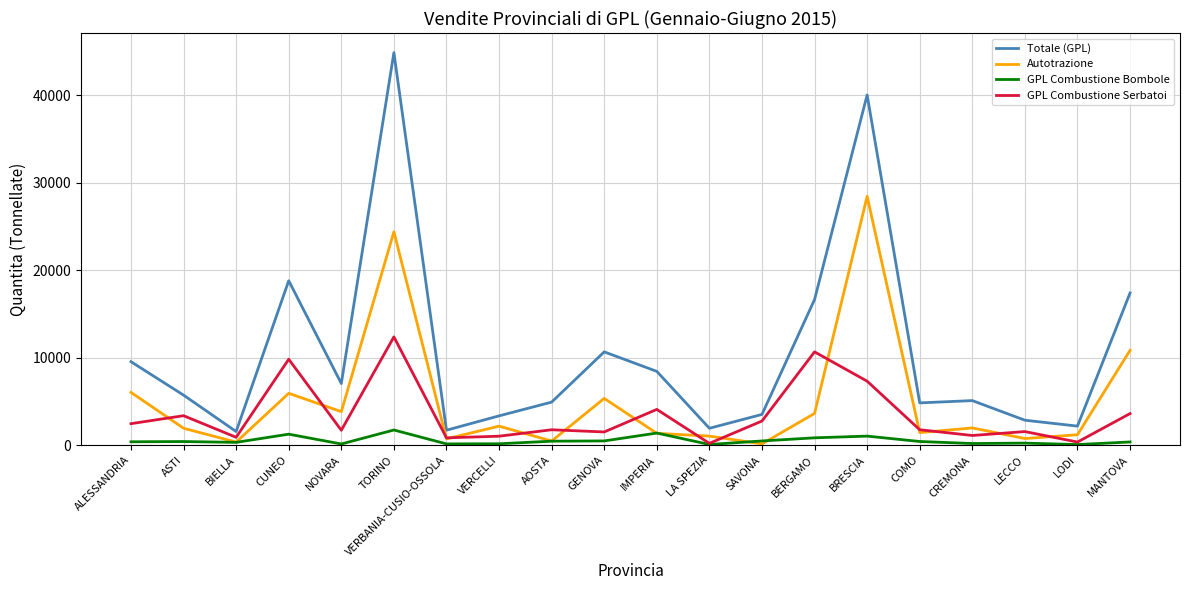

Is the value of Totale (GPL) at LODI greater than the value of GPL Combustione Serbatoi at NOVARA?

Yes